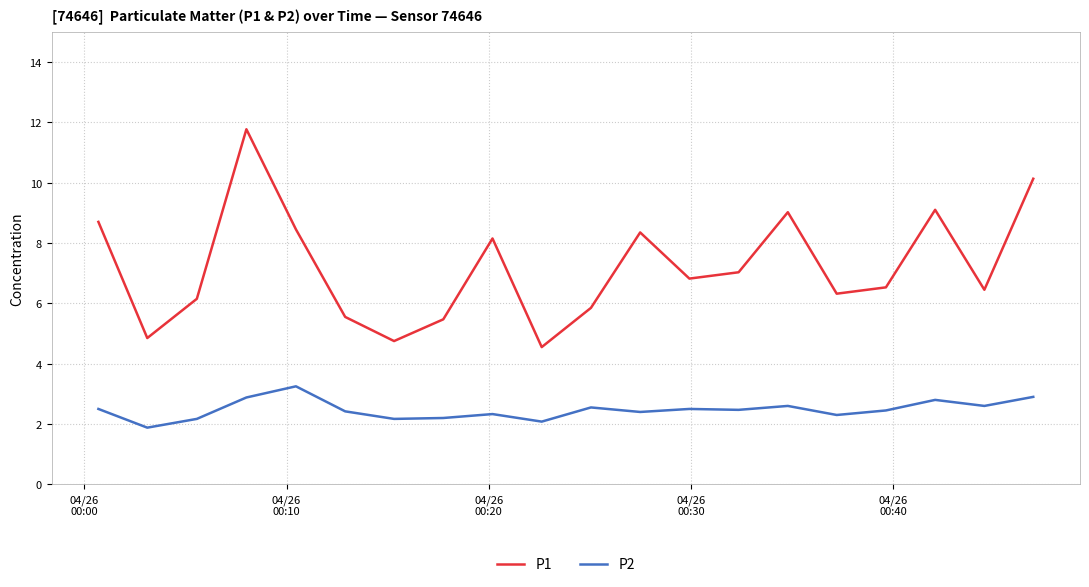

Which series has the largest total across all categories?

P1